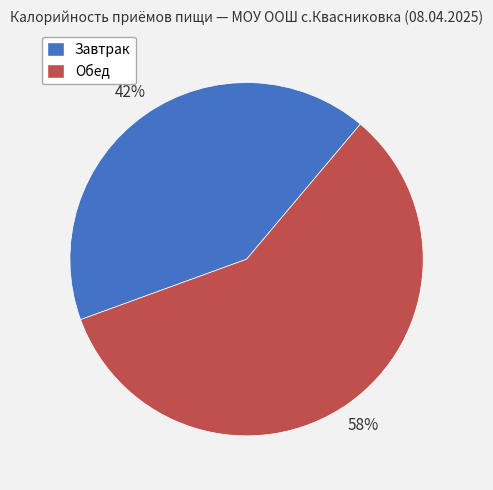

How many segments does this pie chart have?

2